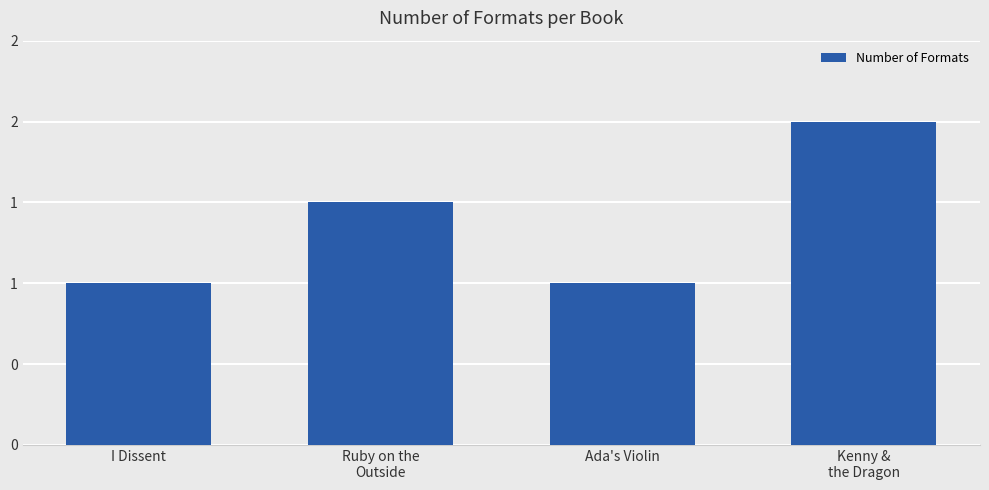

Are the bars horizontal?

No